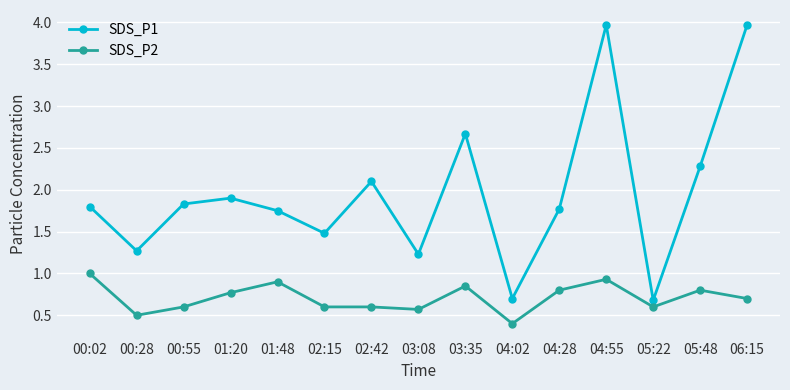

At which label does SDS_P2 reach its peak?

00:02